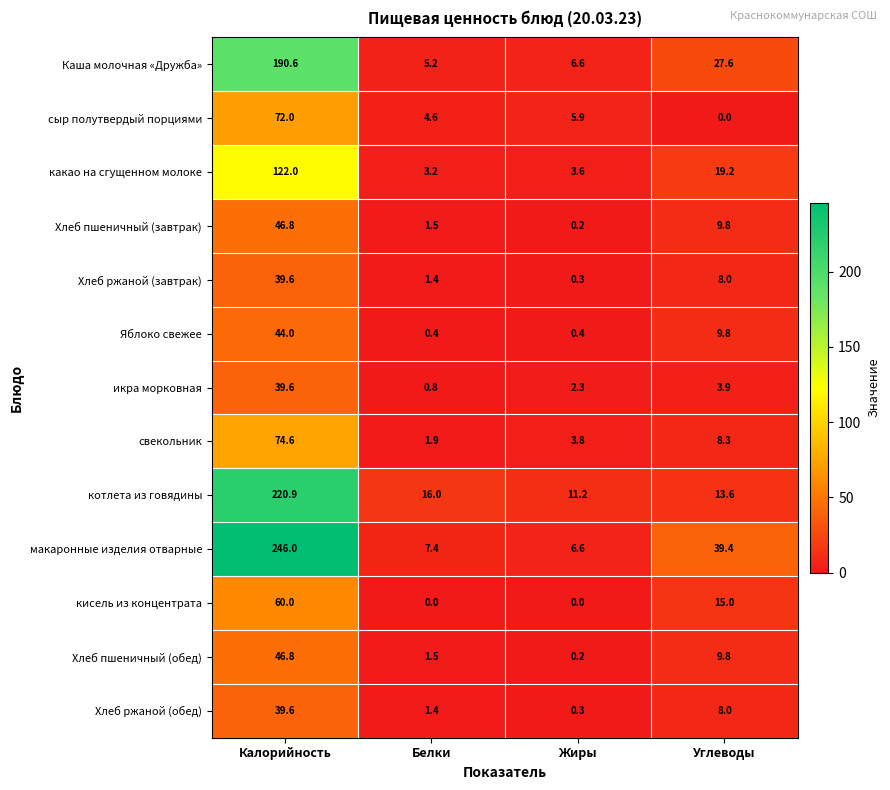

What is the difference between the highest and lowest values at Жиры?

11.2